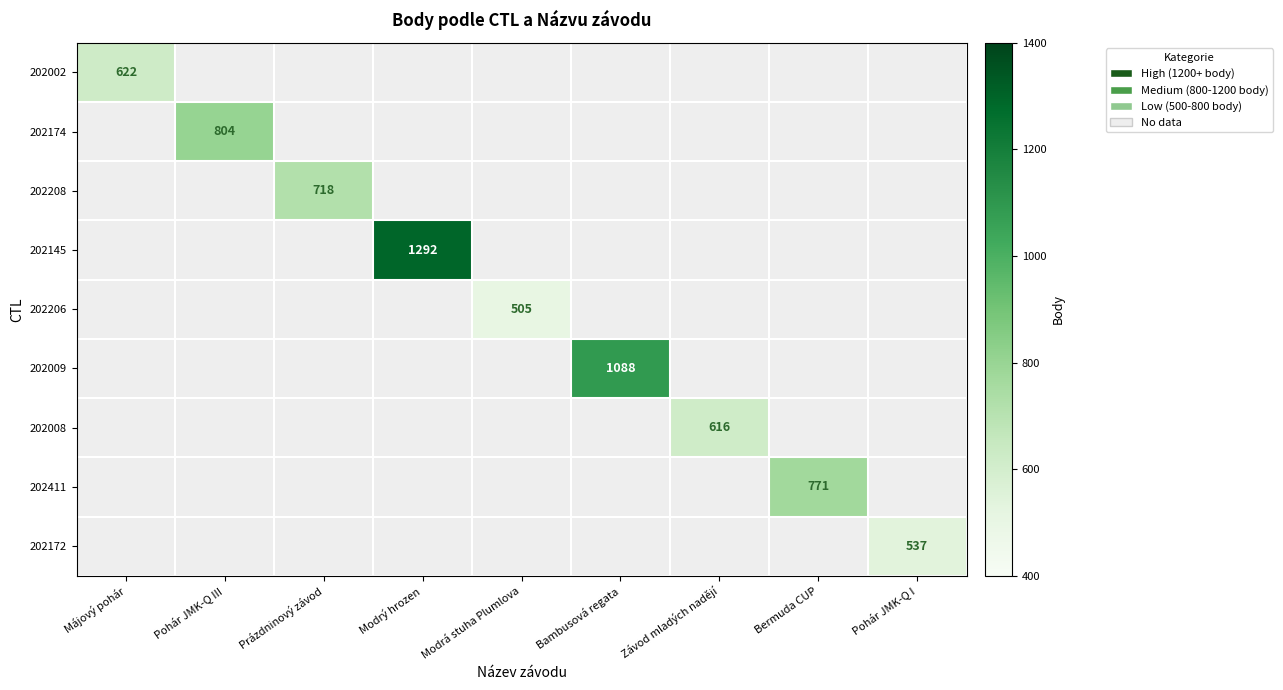

Count the number of data series in this chart.

9